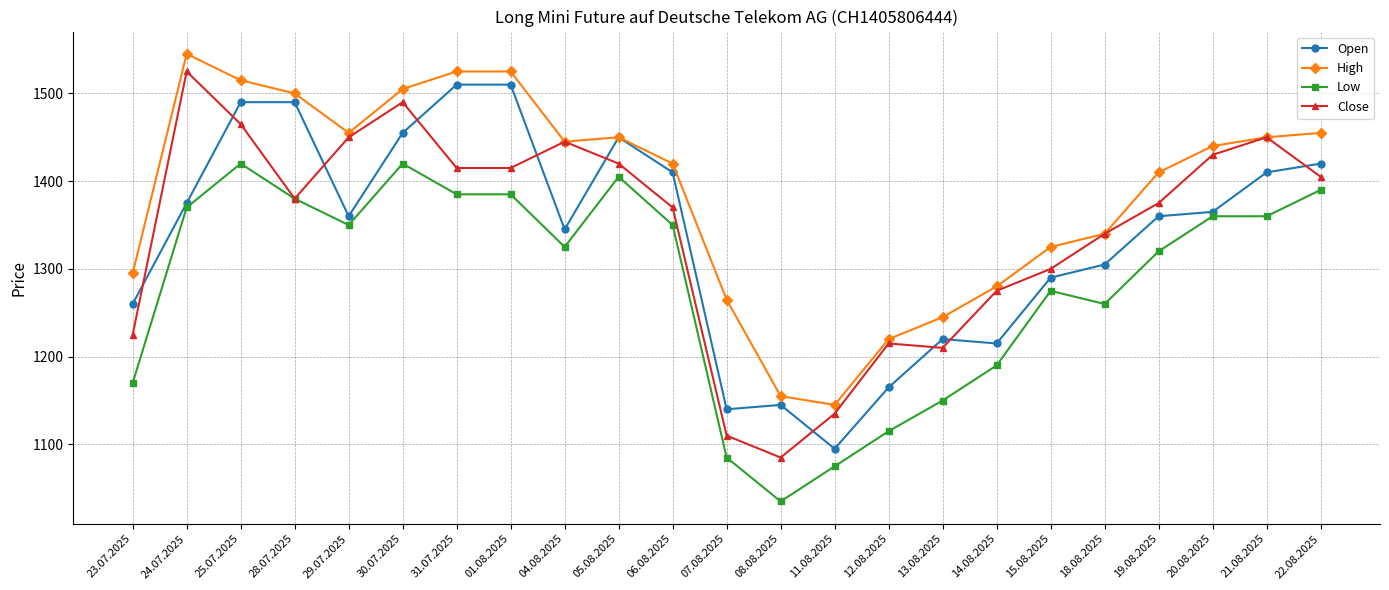

What is the spread (max minus min) of values at 24.07.2025?

175